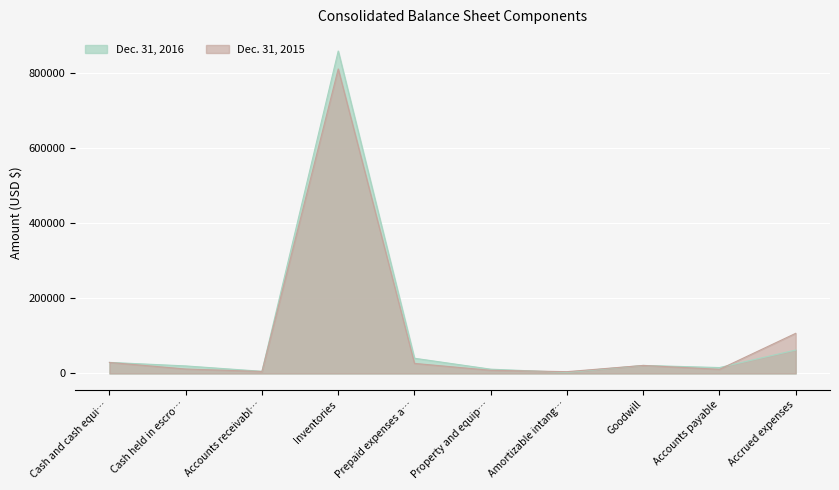

List the series in order of their peak value, highest first.

Dec. 31, 2016, Dec. 31, 2015